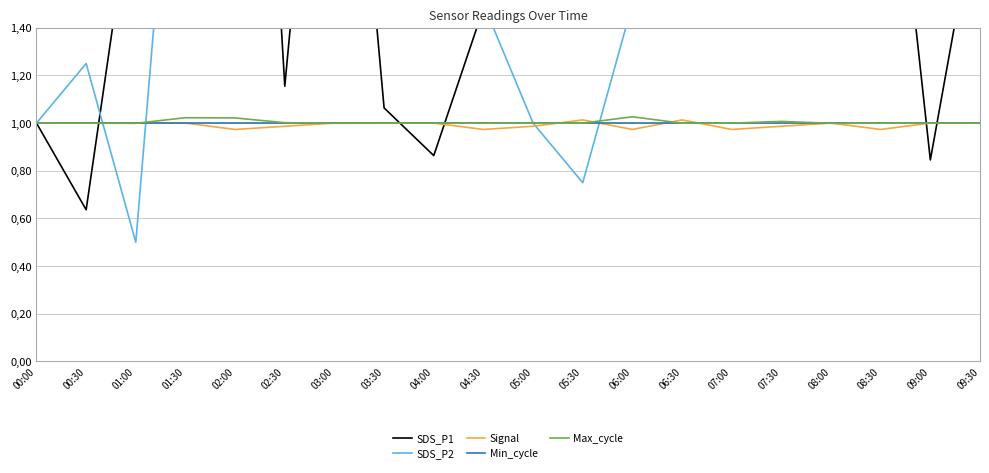

At which category does Max_cycle reach its first local valley?

01:00